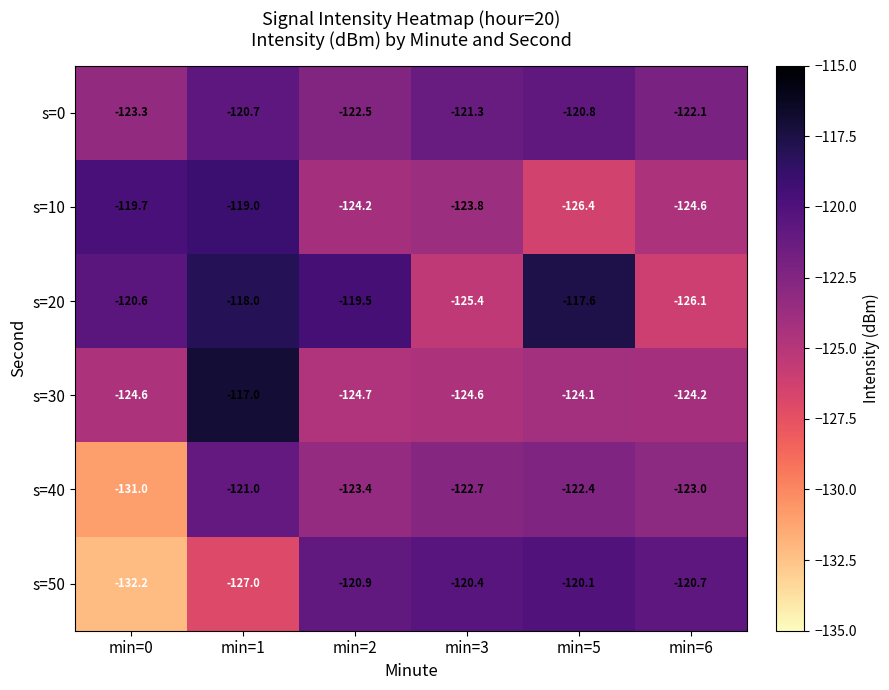

How many data points does each series have?

6